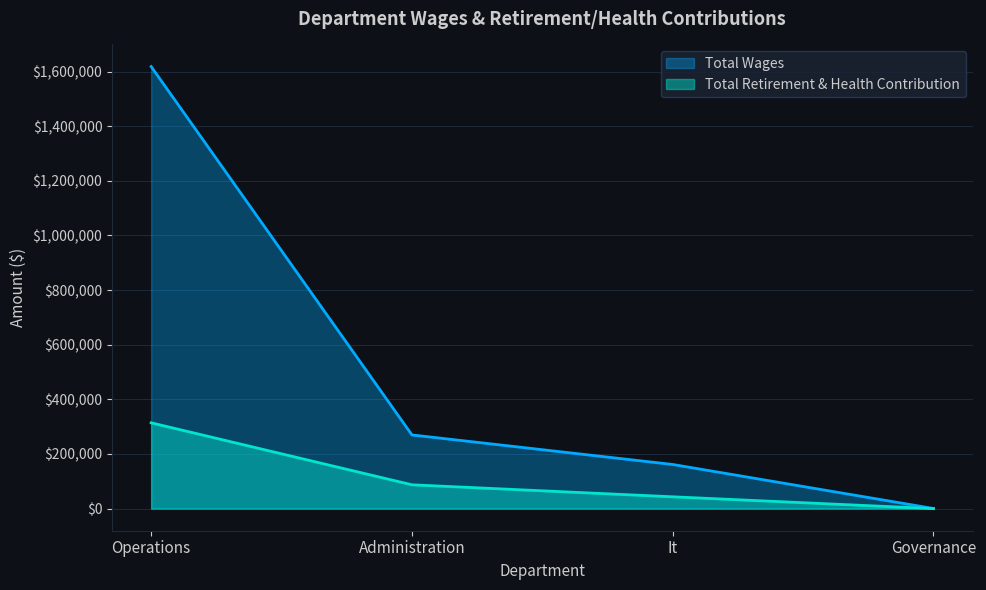

What are all the series names shown in the legend?

Total Wages, Total Retirement & Health Contribution